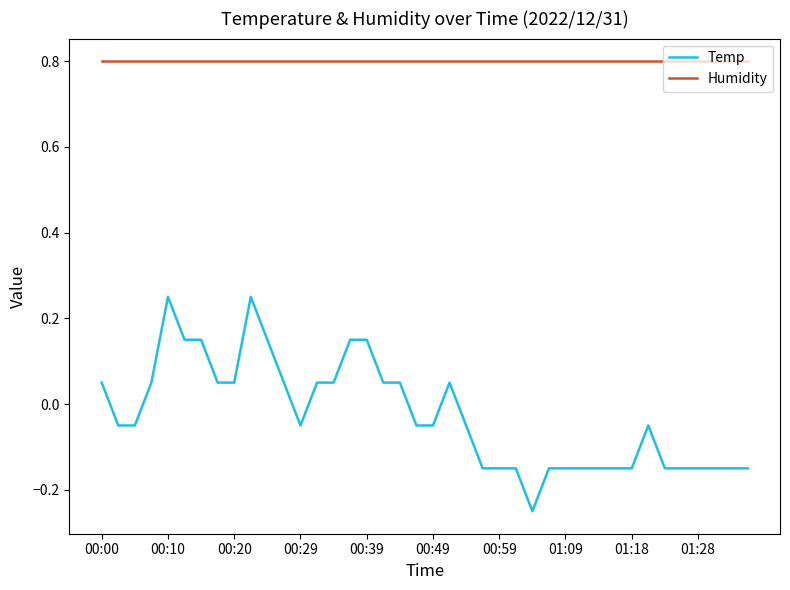

True or false: Temp and Humidity cross at least once.

False